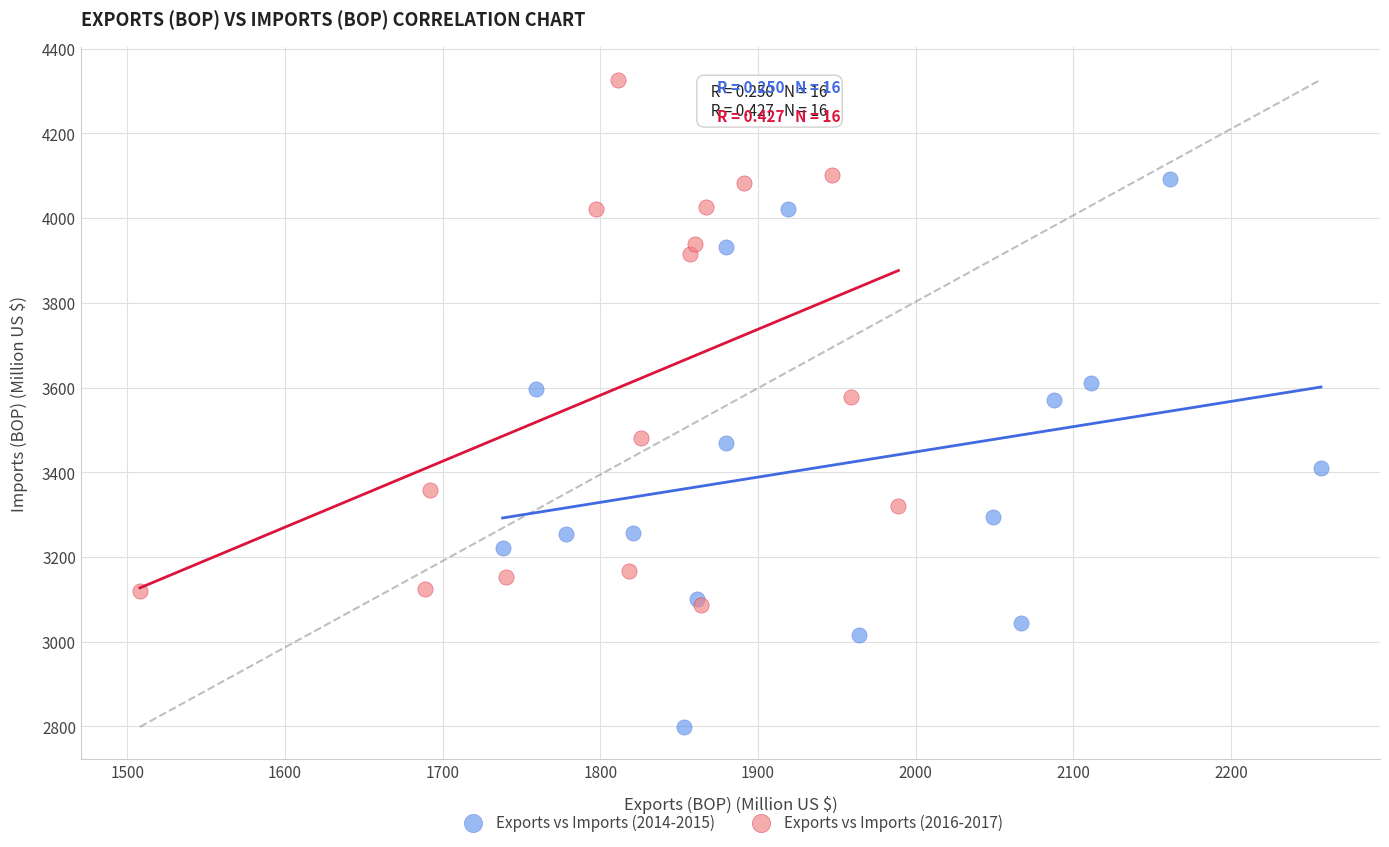

Which series contains the lowest Y value?

Exports vs Imports (2014-2015)